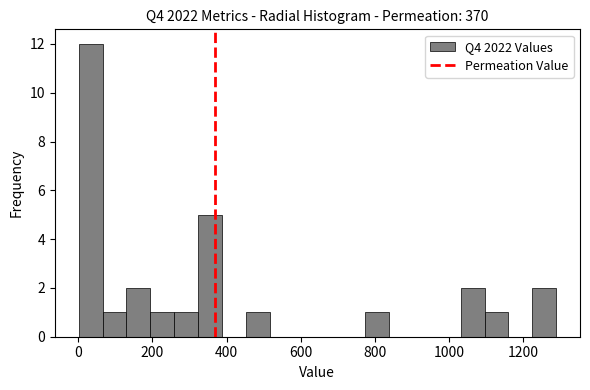

Around what value on the x-axis is the tallest bar? Give the approximate position of its centre, as read against the axis.

40